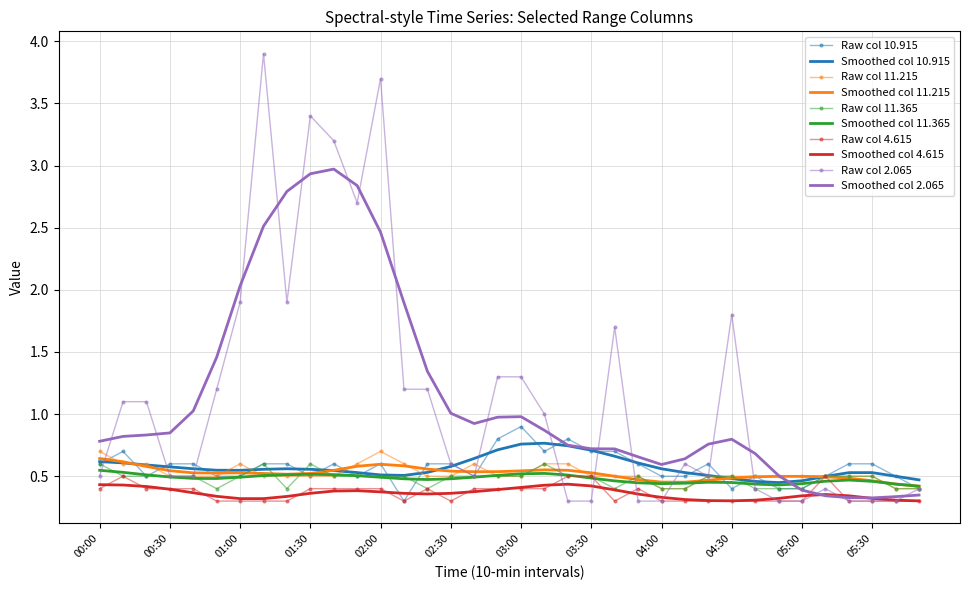

Which series has the widest spread of values?

Raw col 2.065